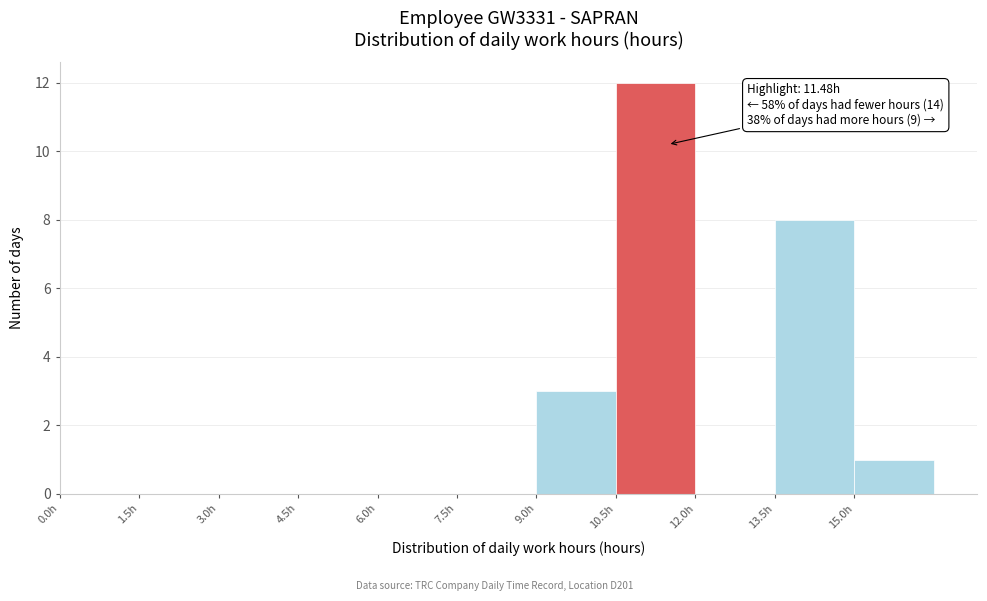

Over which range of the x-axis is the bar tallest?

10.5 to 12.0